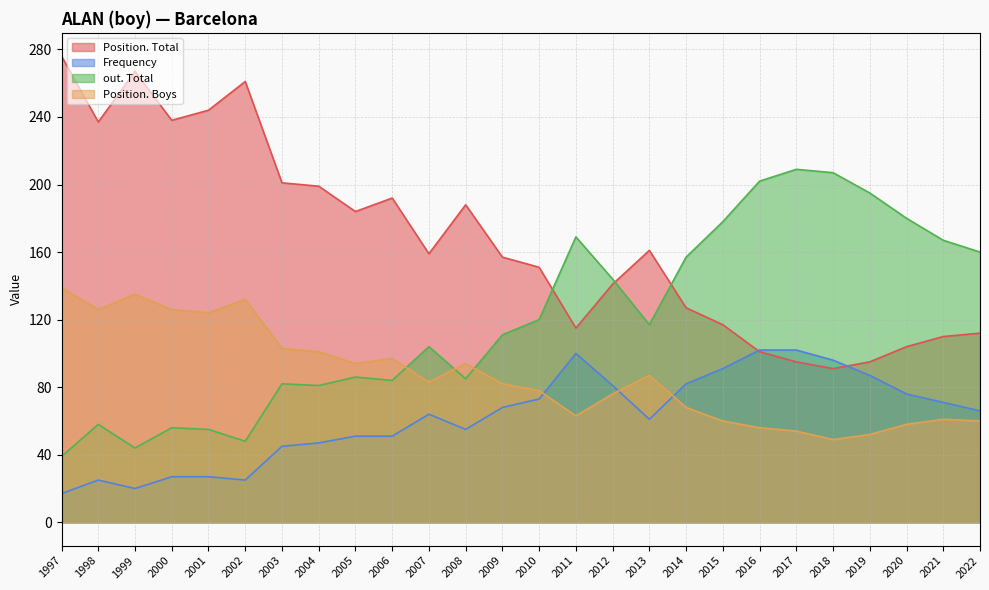

What is the value of the Position. Total point at the 19th from the left?

117